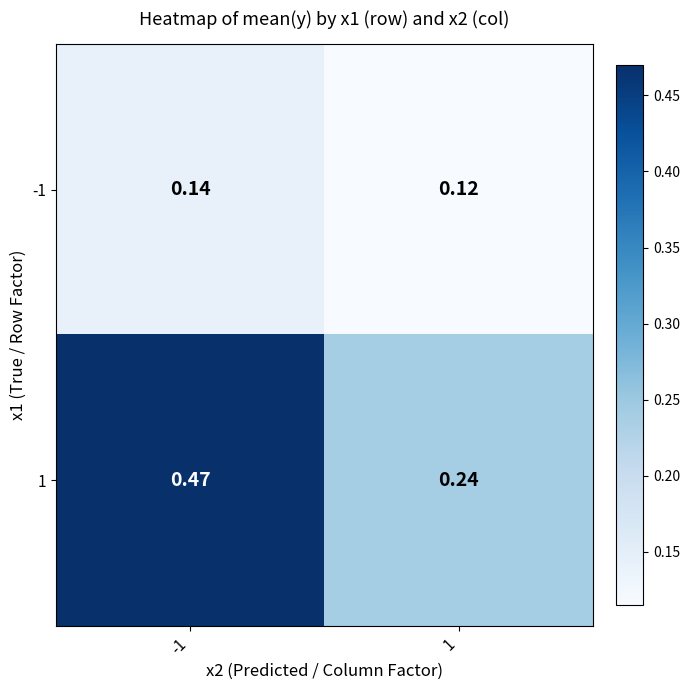

At -1, list the series in order from largest to smallest.

1, -1